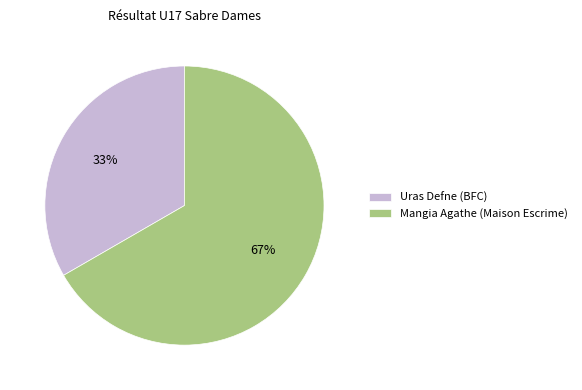

How many segments does this pie chart have?

2